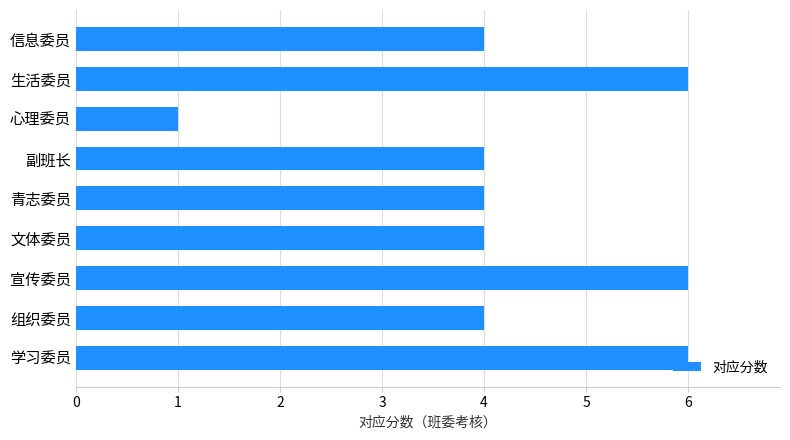

Is it true that the value at 学习委员 is 6?

True